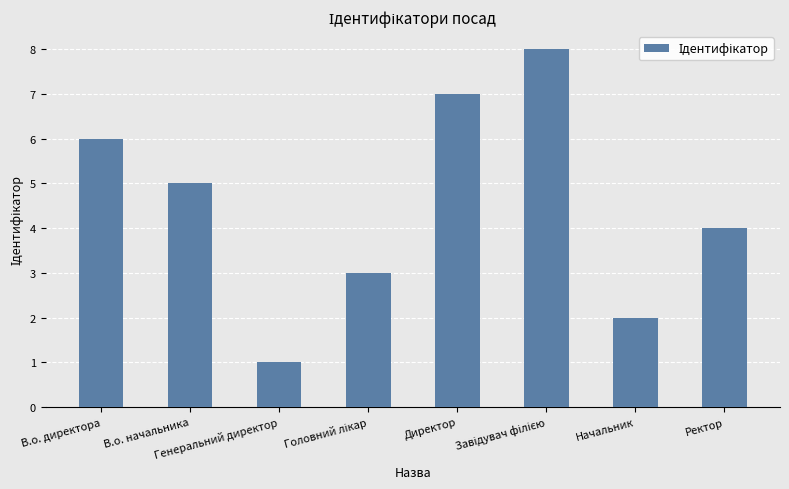

What is the sum of all values?

36